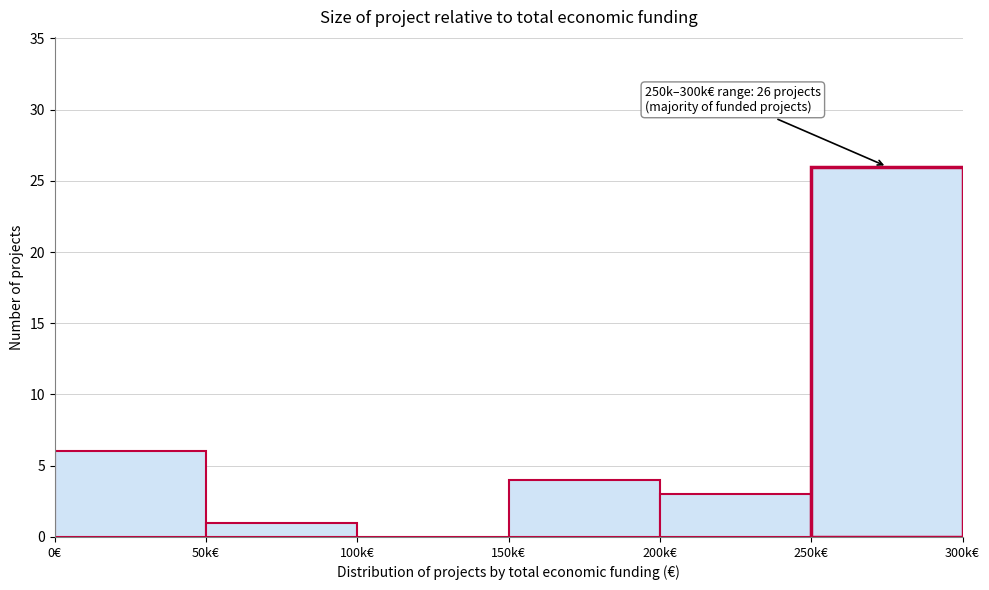

Reading left to right, extract all data points from this chart.

0€=6	50k€=1	100k€=0	150k€=4	200k€=3	250k€=26